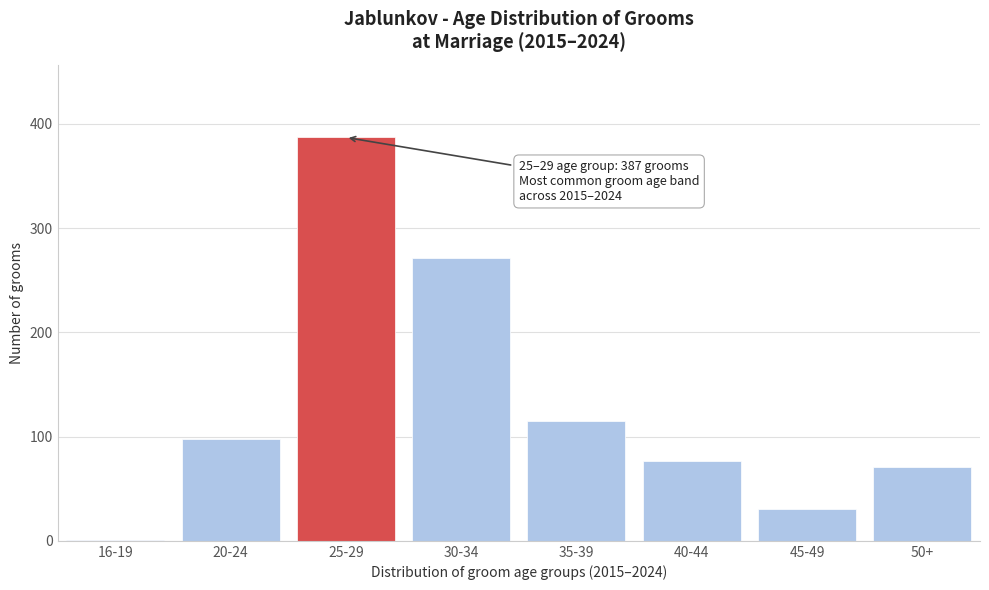

Reading right to left, what are all the values shown in this chart?

50+=71	45-49=31	40-44=77	35-39=115	30-34=271	25-29=387	20-24=98	16-19=1